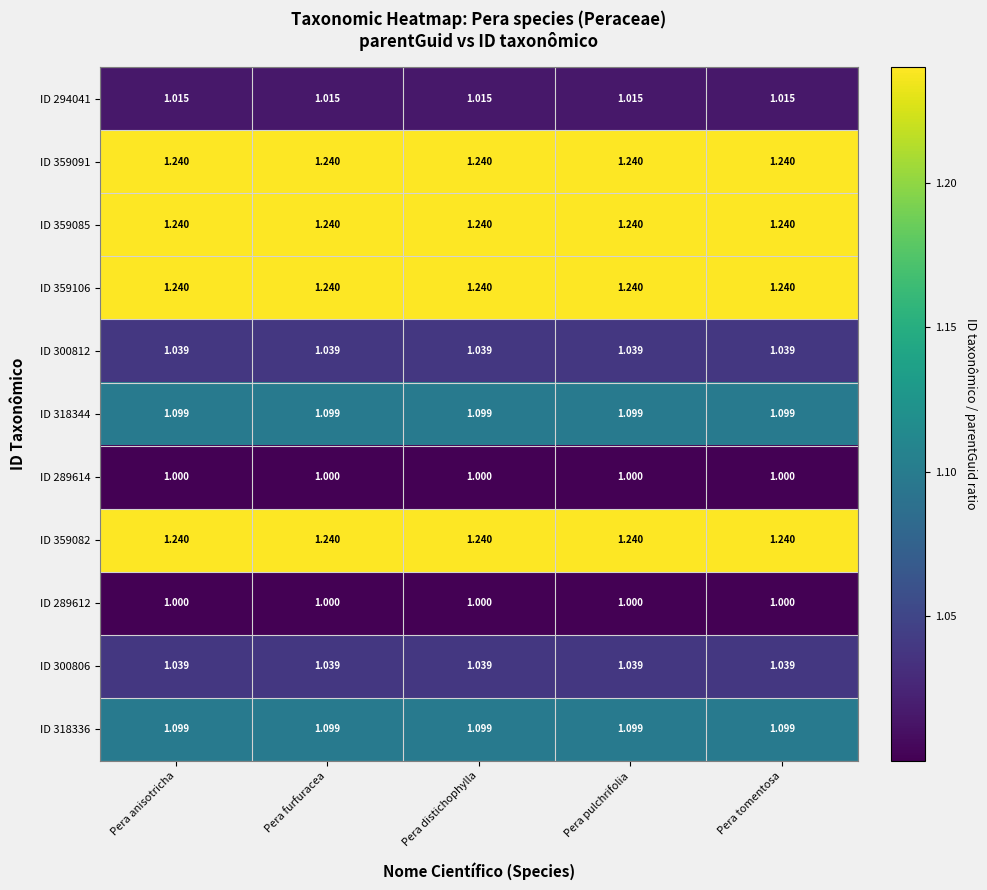

Count the number of categories in the chart.

5